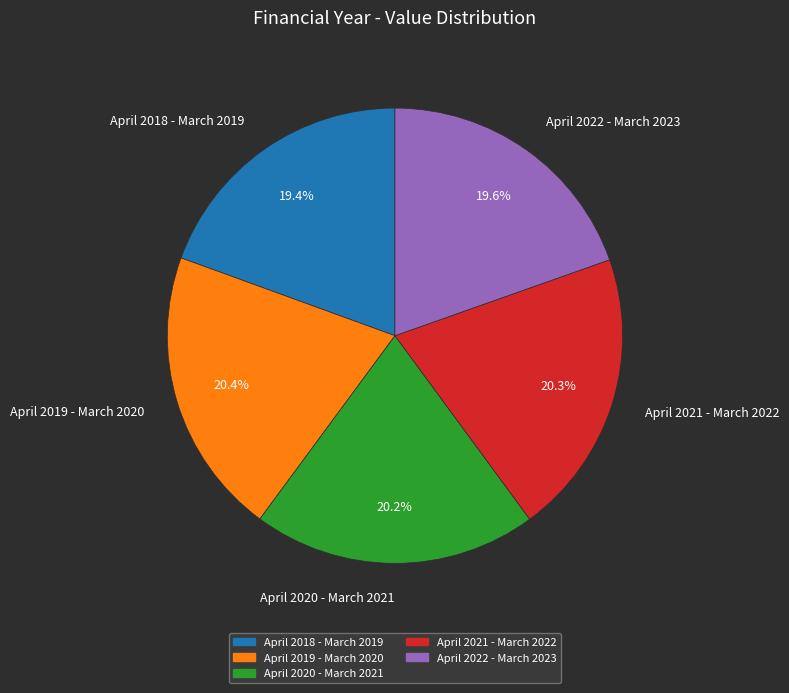

Does any single category account for the majority?

No